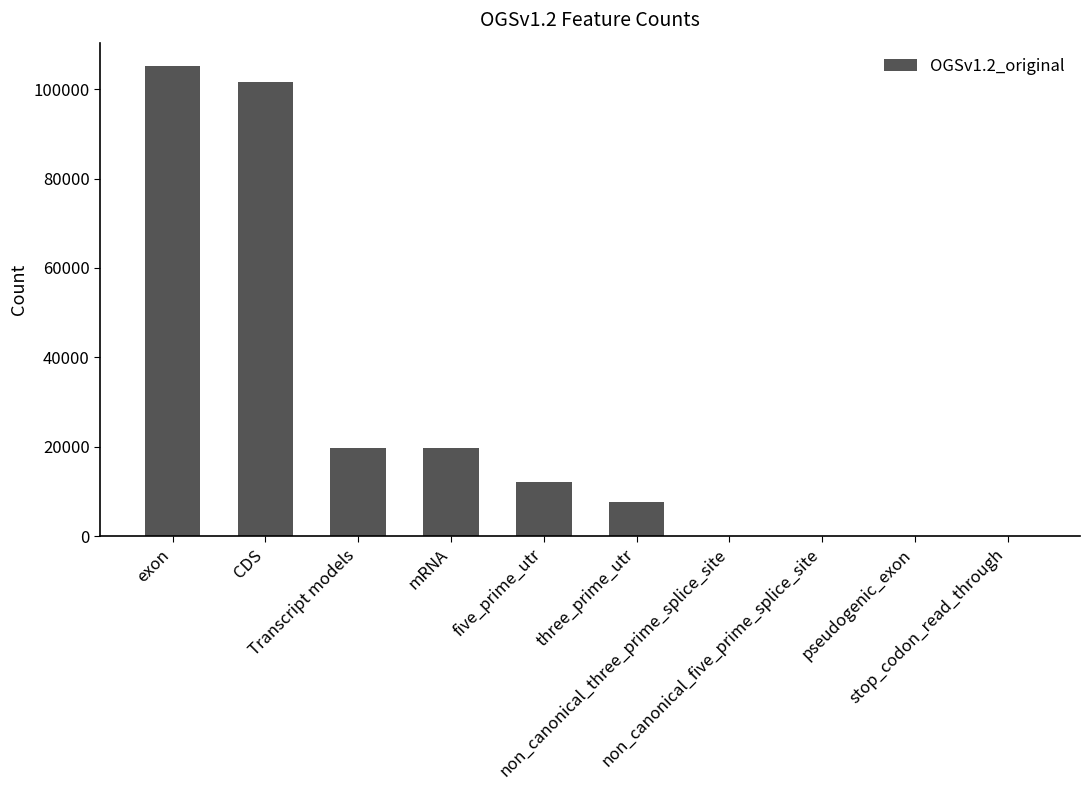

What is the sum of all values?

266167